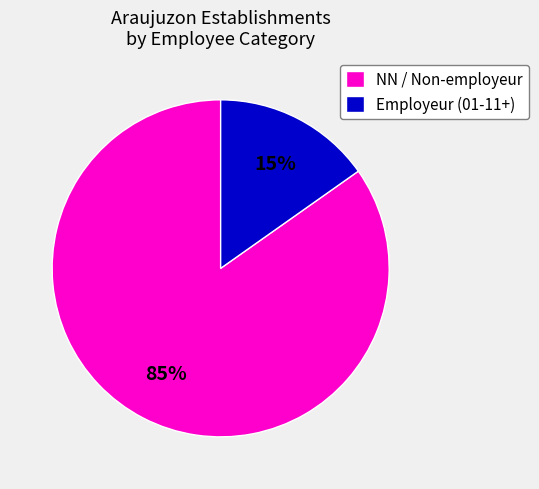

To the nearest percent, what percentage of the pie is Employeur (01-11+)?

15%